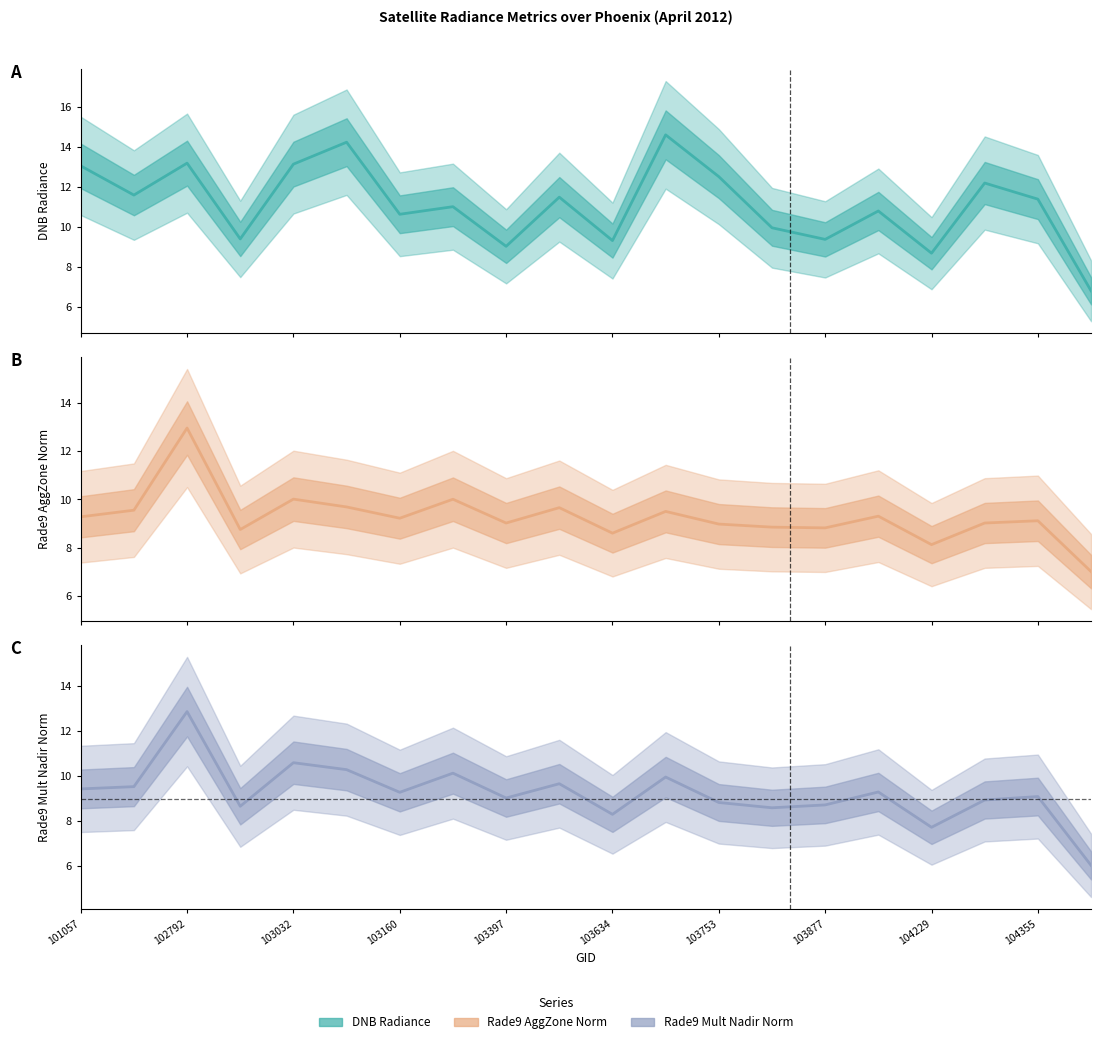

What is the difference between the second highest and second lowest values in the DNB Radiance series?

5.5